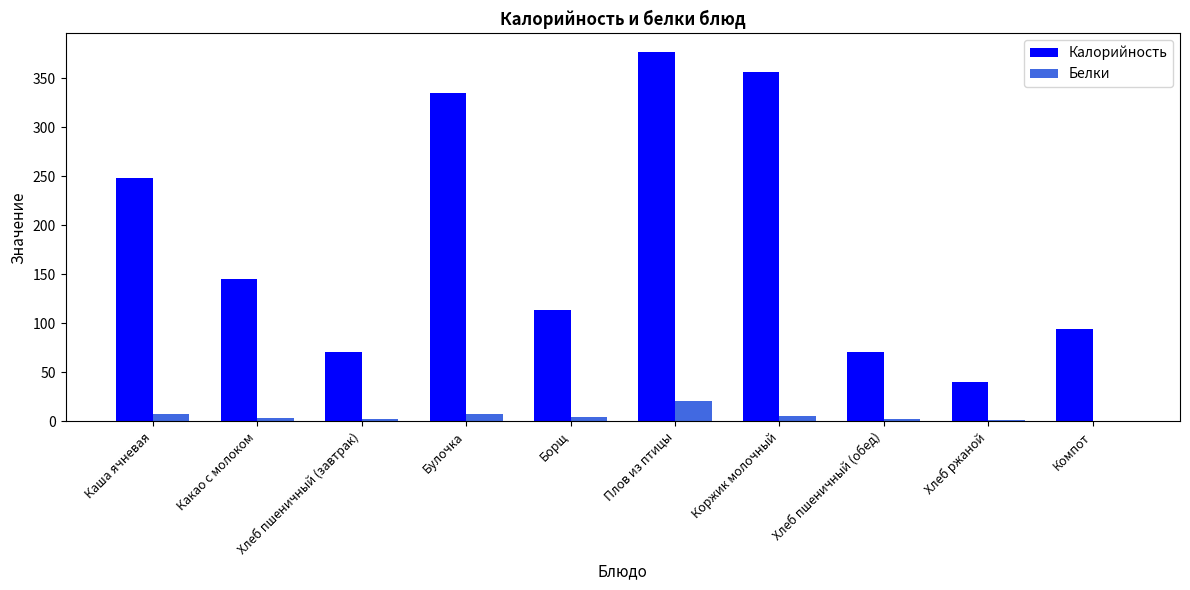

The Калорийность series shows 42.3 at Компот. True or false?

False